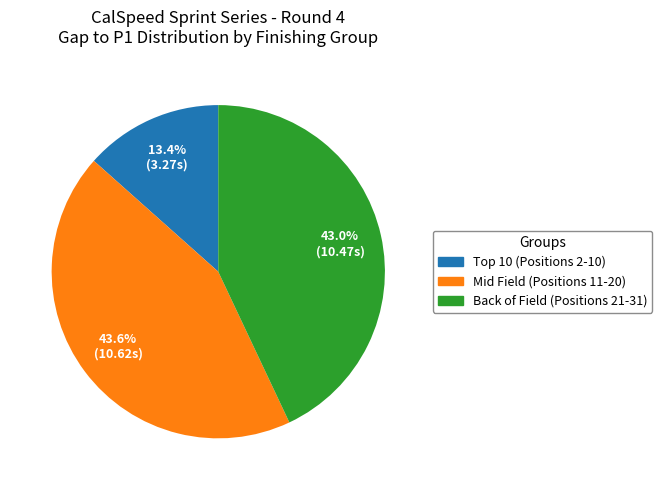

To the nearest percent, what is the difference between the largest and smallest slice percentages?

30%